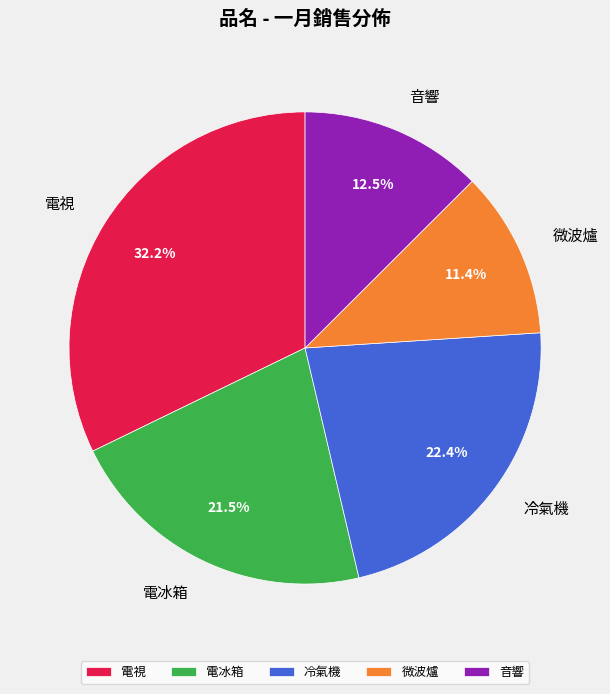

Which slice is the smallest?

微波爐